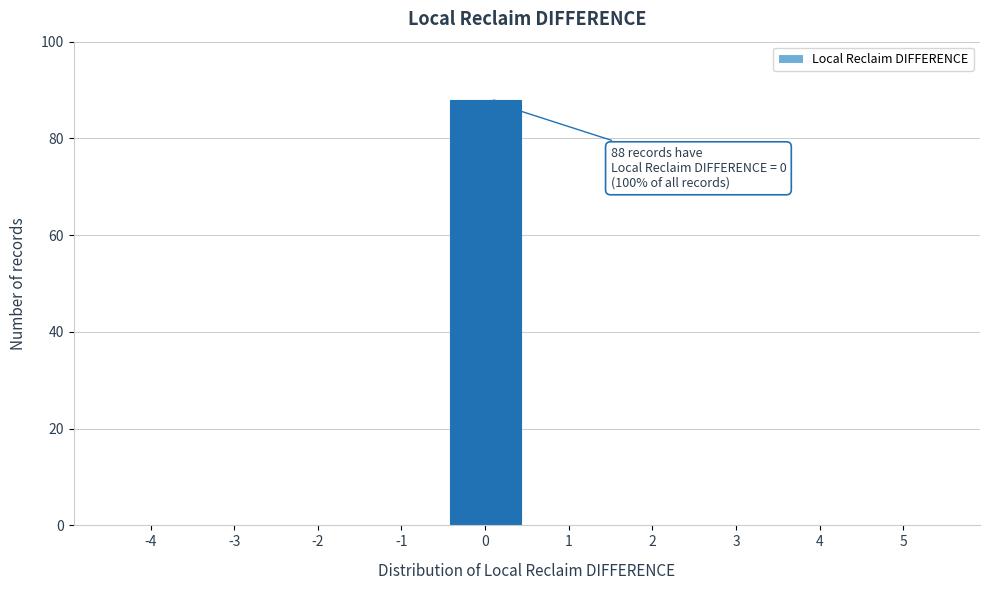

Reading left to right, what are all the values shown in this chart?

-4=0	-3=0	-2=0	-1=0	0=88	1=0	2=0	3=0	4=0	5=0